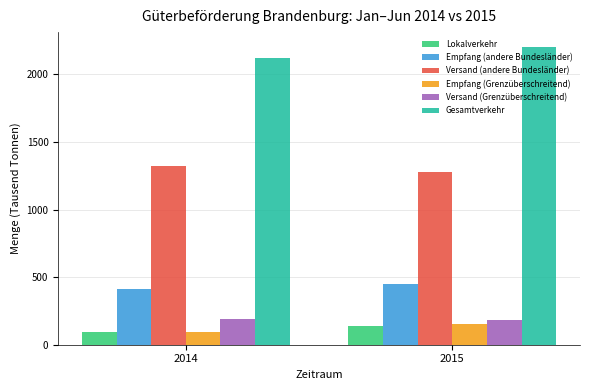

At how many categories does at least one series exceed 1615?

2